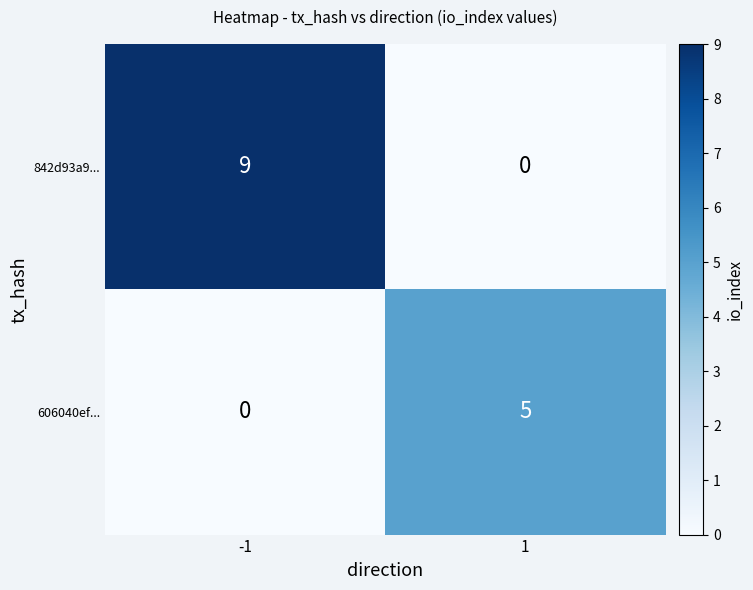

What is the sum of the 606040ef... values at 1 and -1?

5